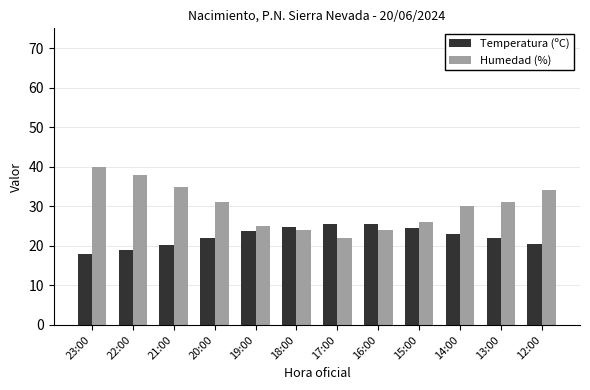

List the series in order of their overall mean, lowest first.

Temperatura (ºC), Humedad (%)